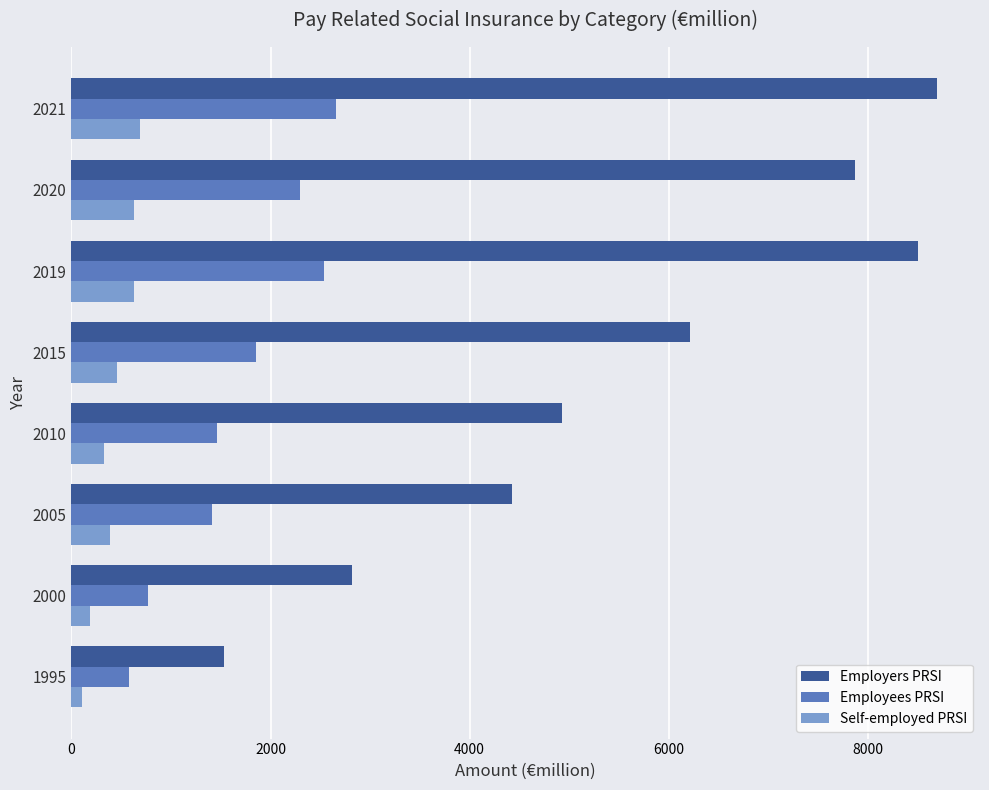

The Self-employed PRSI series shows 190 at 2000. True or false?

True